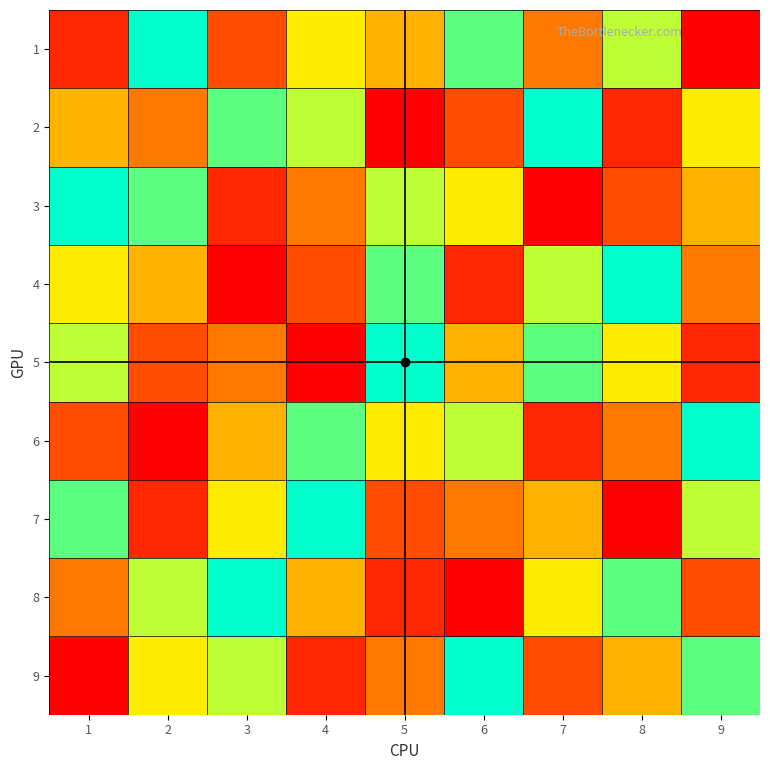

Reading left to right, list all the values displayed in this chart.

1: 1=2	2=9	3=3	4=6	5=5	6=8	7=4	8=7	9=1
2: 1=5	2=4	3=8	4=7	5=1	6=3	7=9	8=2	9=6
3: 1=9	2=8	3=2	4=4	5=7	6=6	7=1	8=3	9=5
4: 1=6	2=5	3=1	4=3	5=8	6=2	7=7	8=9	9=4
5: 1=7	2=3	3=4	4=1	5=9	6=5	7=8	8=6	9=2
6: 1=3	2=1	3=5	4=8	5=6	6=7	7=2	8=4	9=9
7: 1=8	2=2	3=6	4=9	5=3	6=4	7=5	8=1	9=7
8: 1=4	2=7	3=9	4=5	5=2	6=1	7=6	8=8	9=3
9: 1=1	2=6	3=7	4=2	5=4	6=9	7=3	8=5	9=8